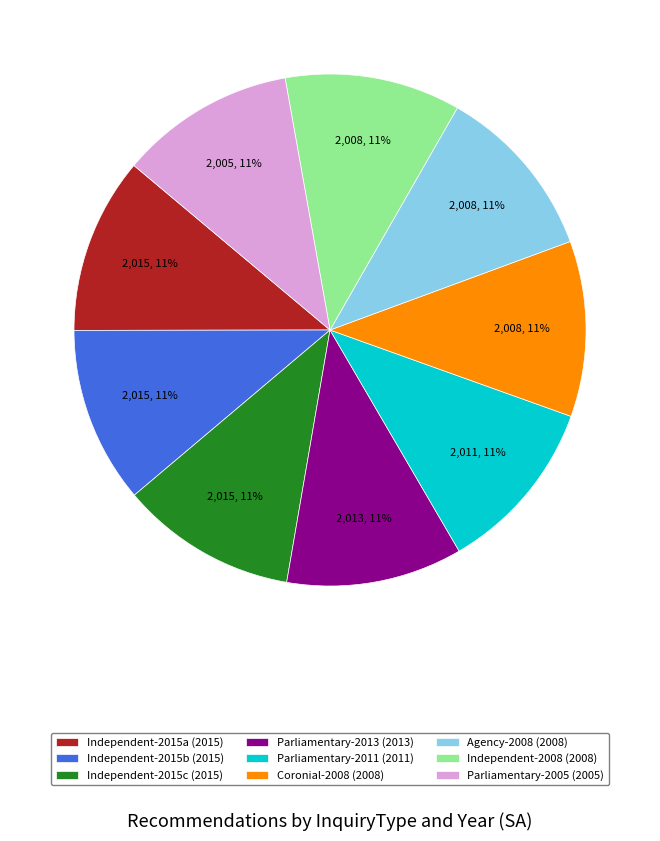

Does Coronial-2008 (2008) represent more than half of the total?

No